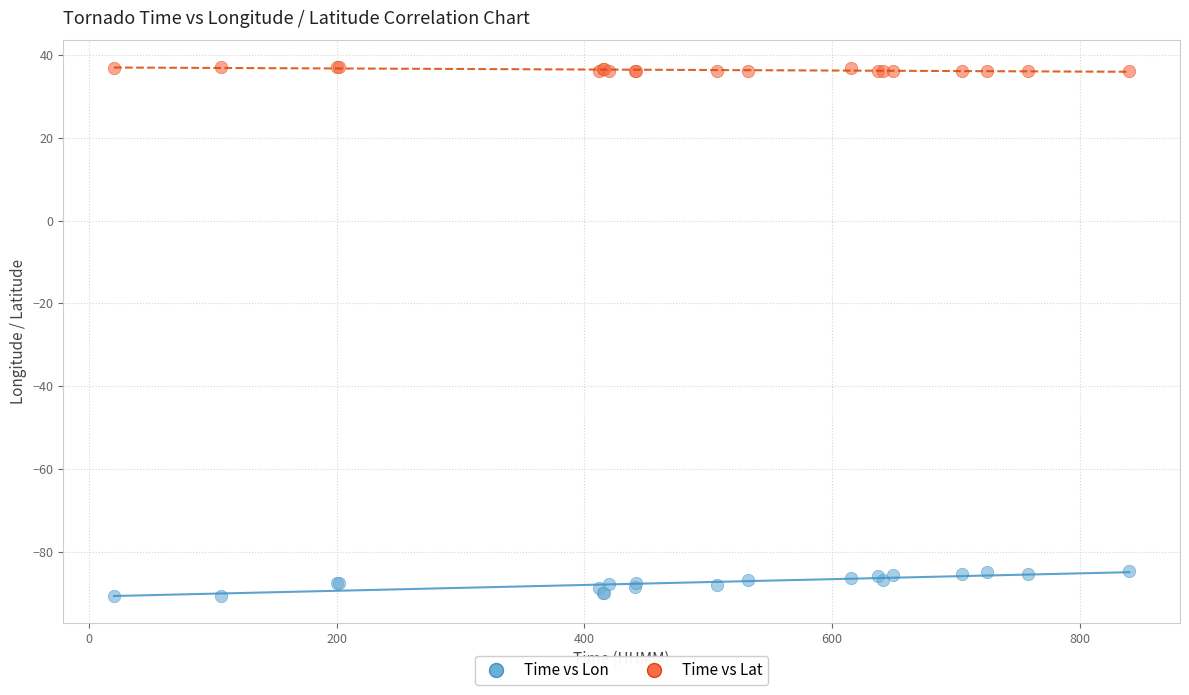

Which series contains the highest Y value?

Time vs Lat